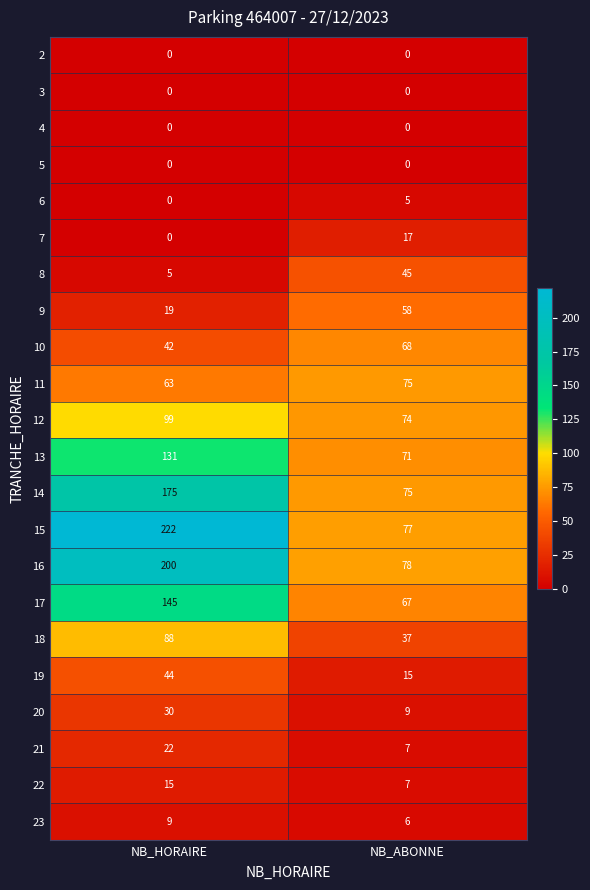

What is the sum of all 20 values?

39